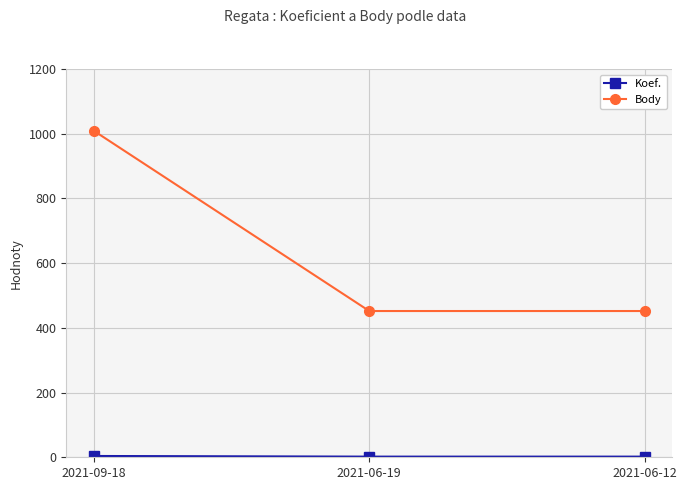

What is the label of the 1st point from the left?

2021-09-18